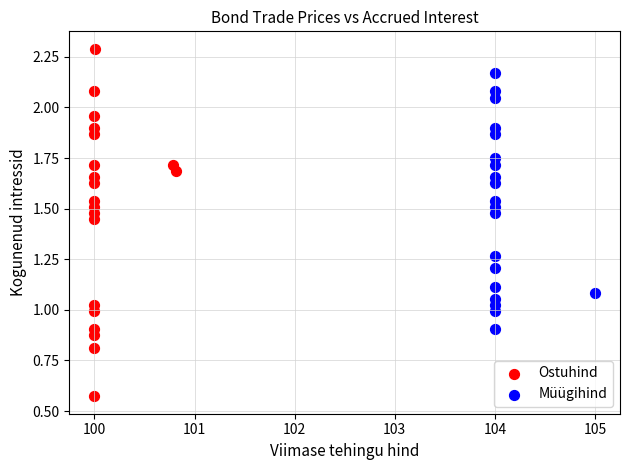

What are all the series names shown in the legend?

Ostuhind, Müügihind